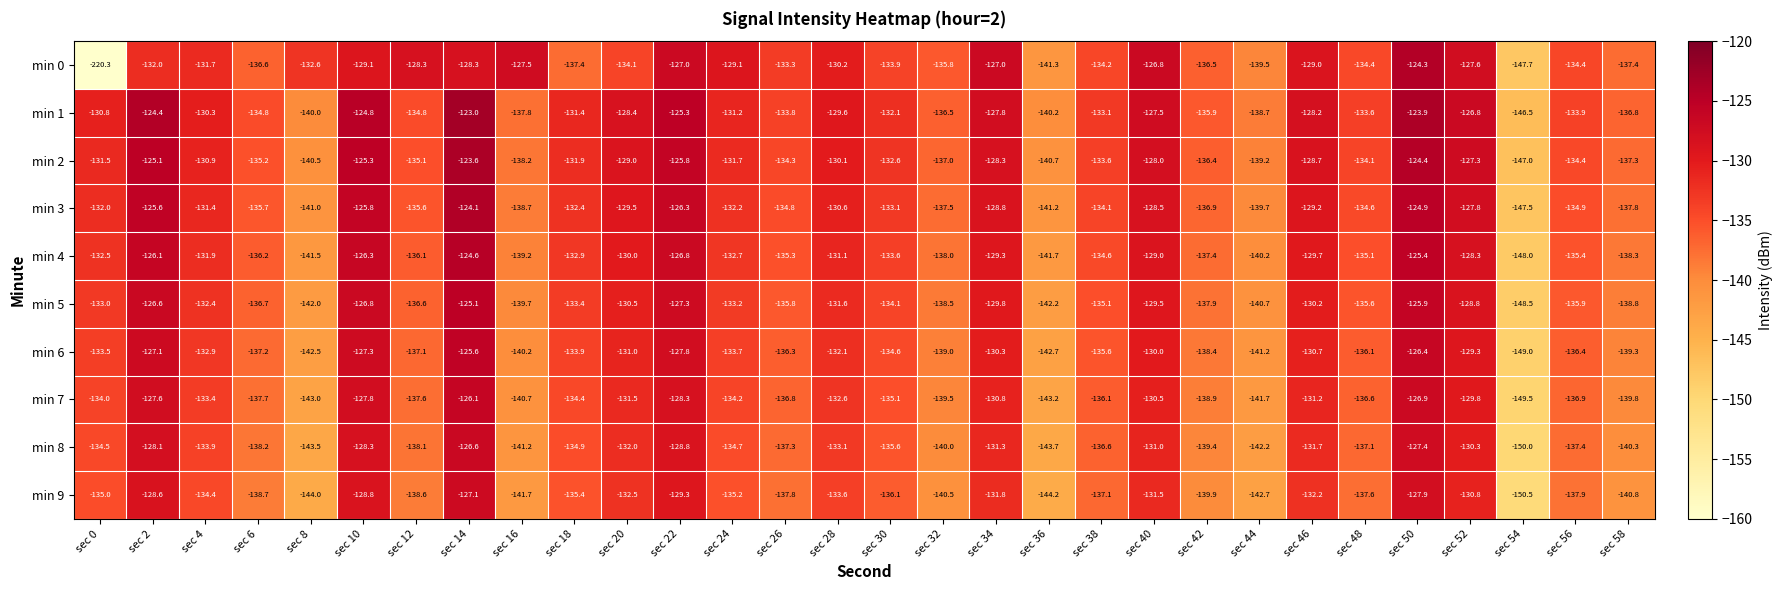

What value does the min 0 series have at sec 30?

-133.9